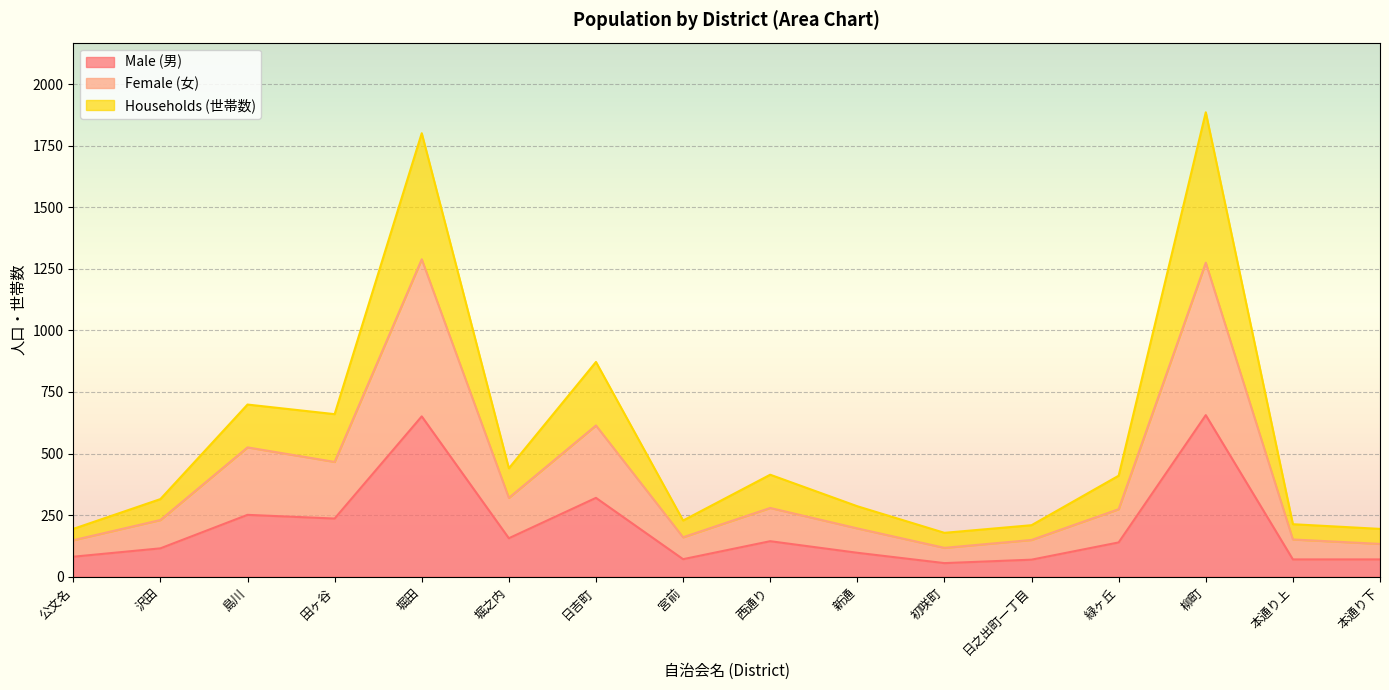

True or false: Male (男) has a value of 251 at 島川.

True